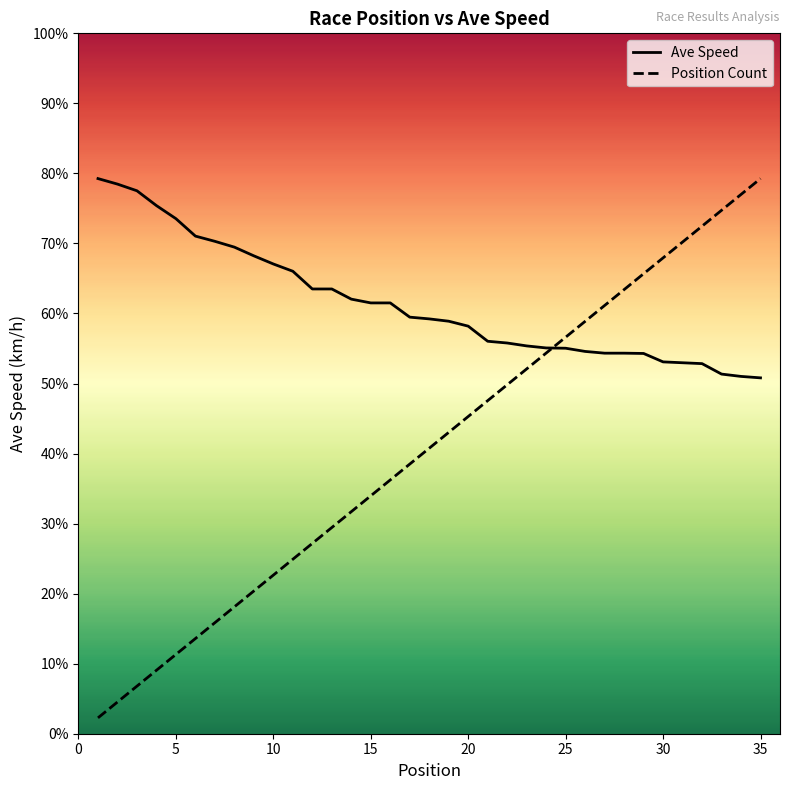

How many times do Position Count and Ave Speed cross each other?

1